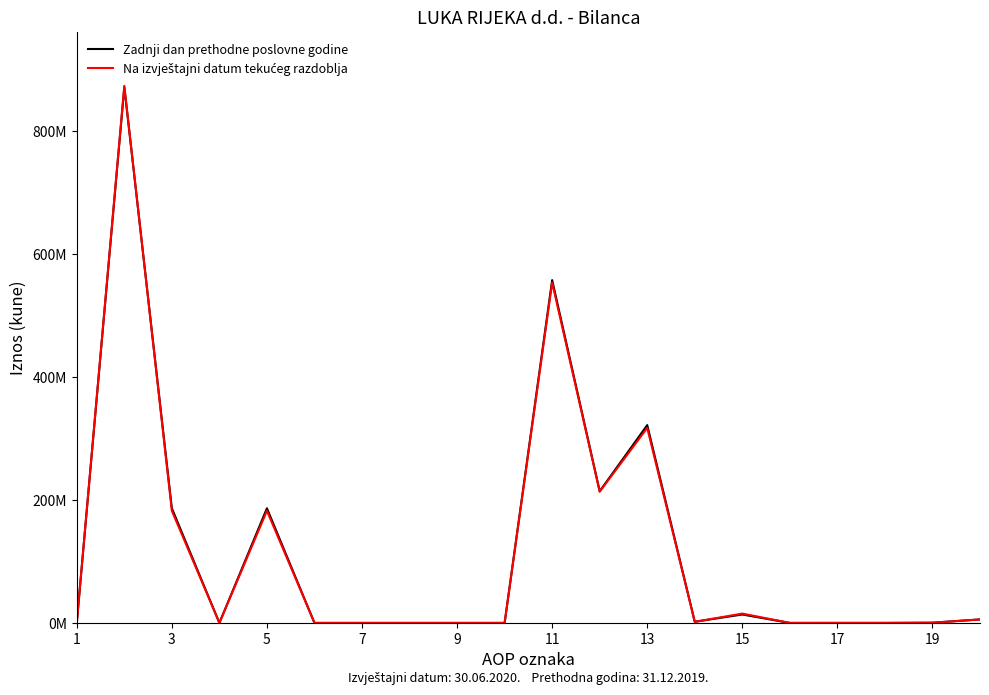

Is this an area chart (filled region under the line)?

No